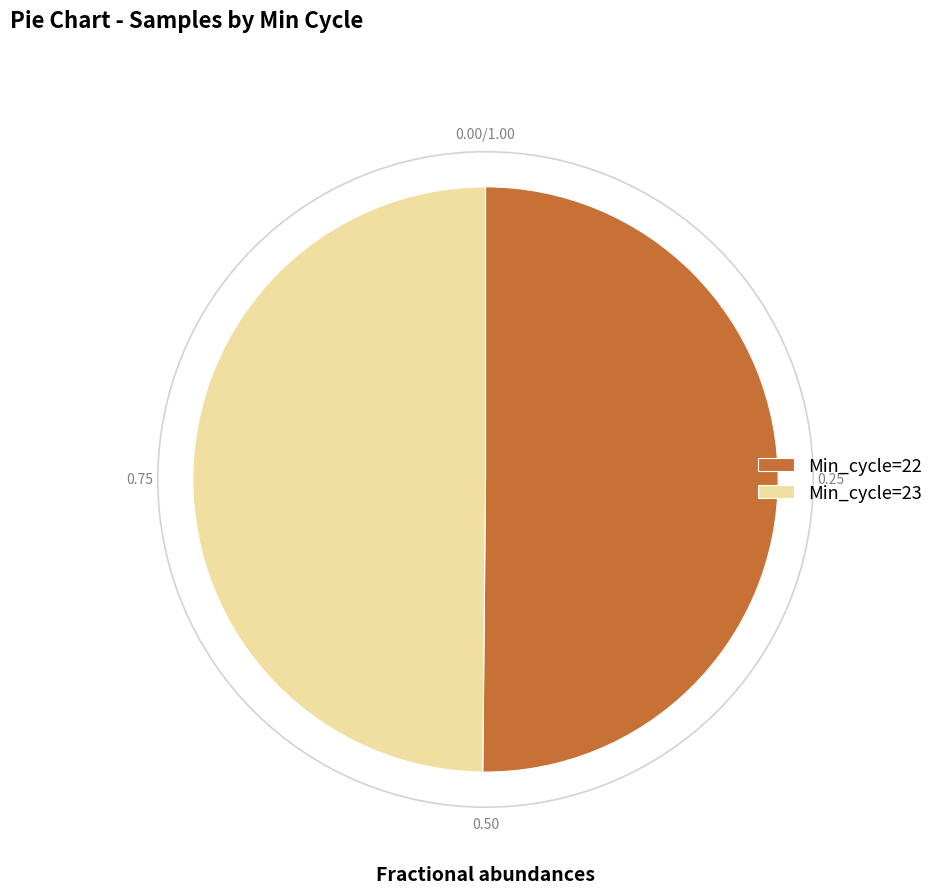

Approximately how many times larger is the value at Min_cycle=22 compared to Min_cycle=23?

1.0